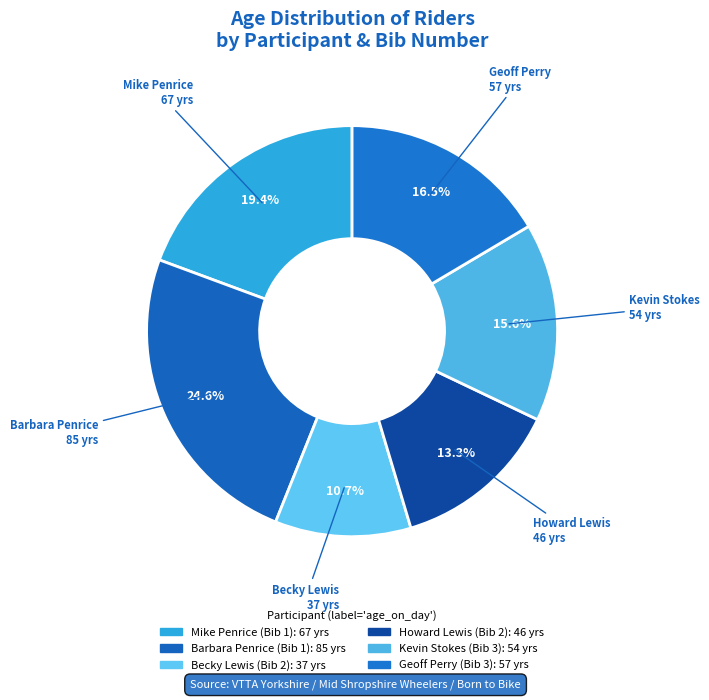

Does any single category account for the majority?

No